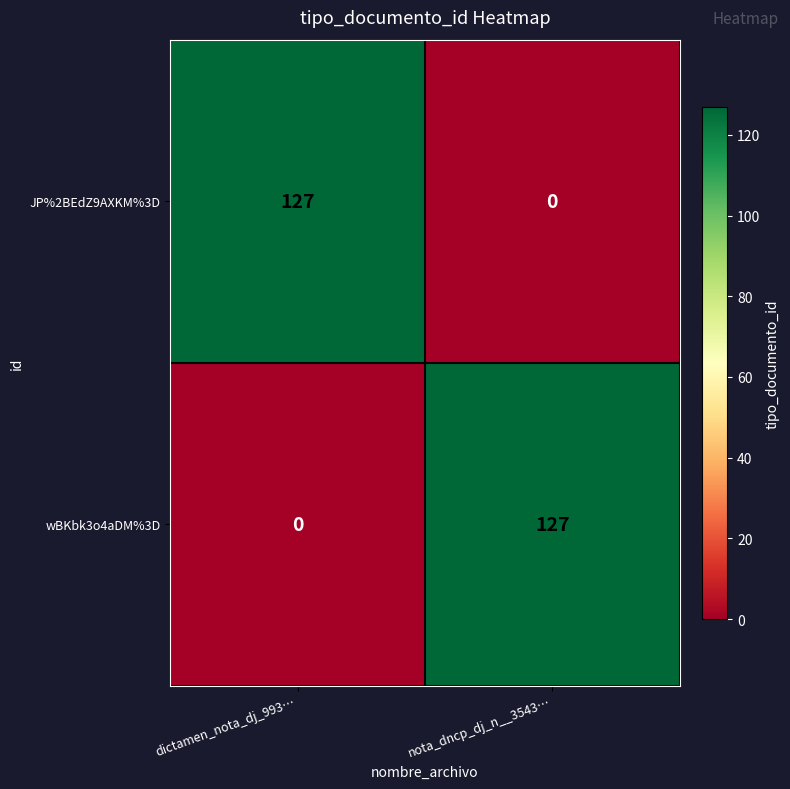

Is it true that JP%2BEdZ9AXKM%3D equals -49 at nota_dncp_dj_n__3543…?

False